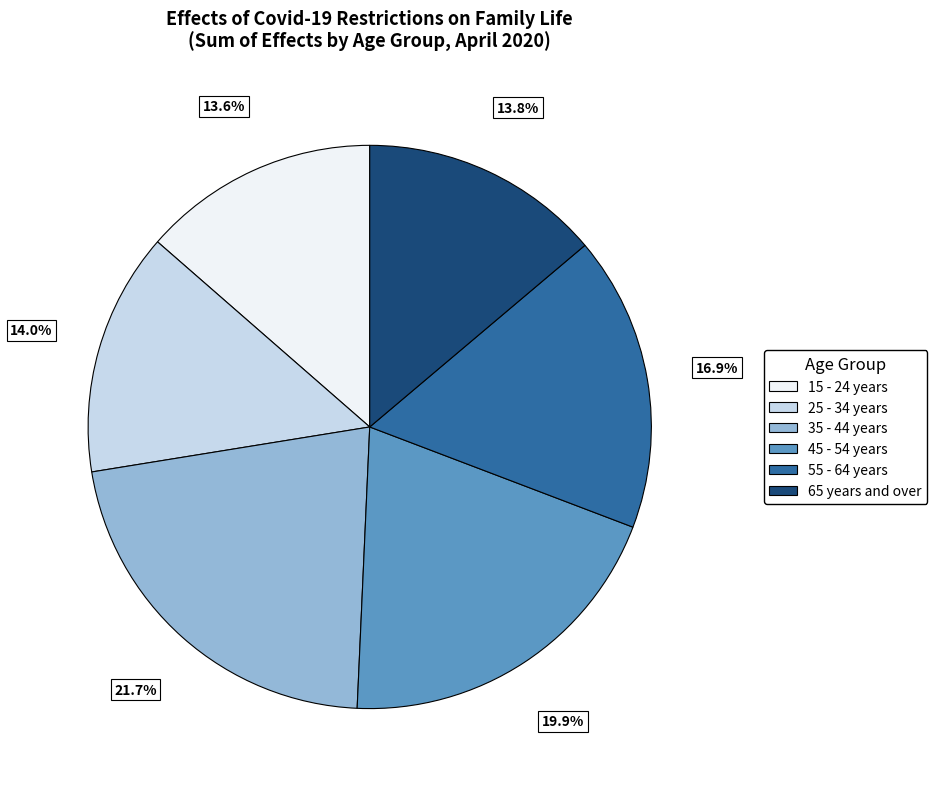

Is there a majority slice in this chart?

No